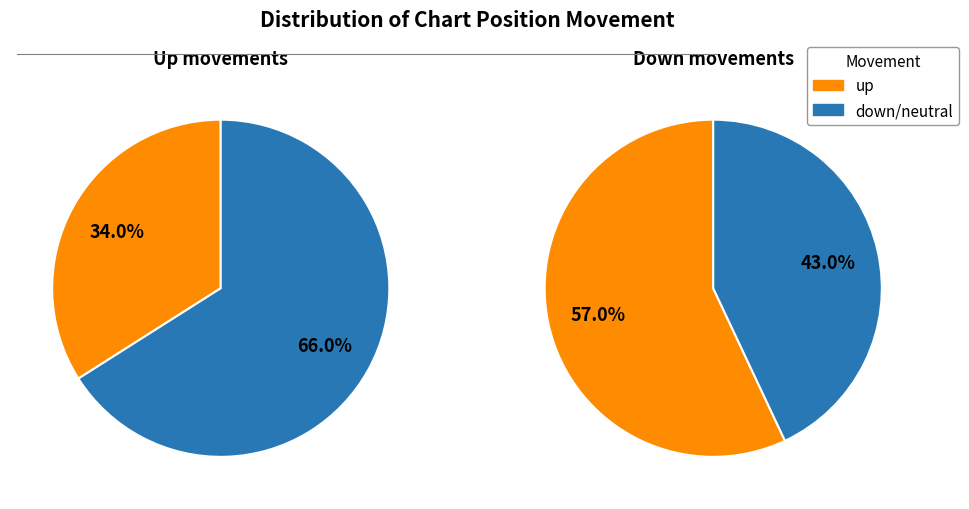

Which category has the biggest portion of the pie?

down